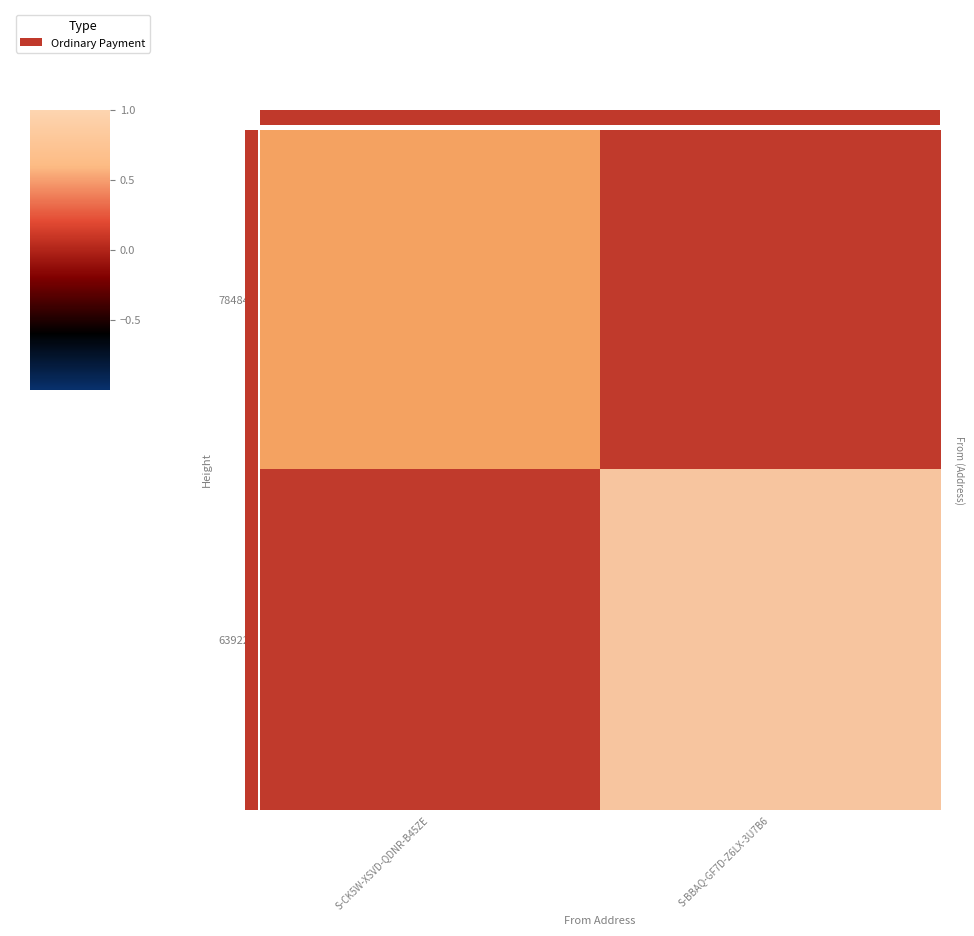

At which category is the sum across all series the highest?

S-CK5W-XSVD-QDNR-B45ZE